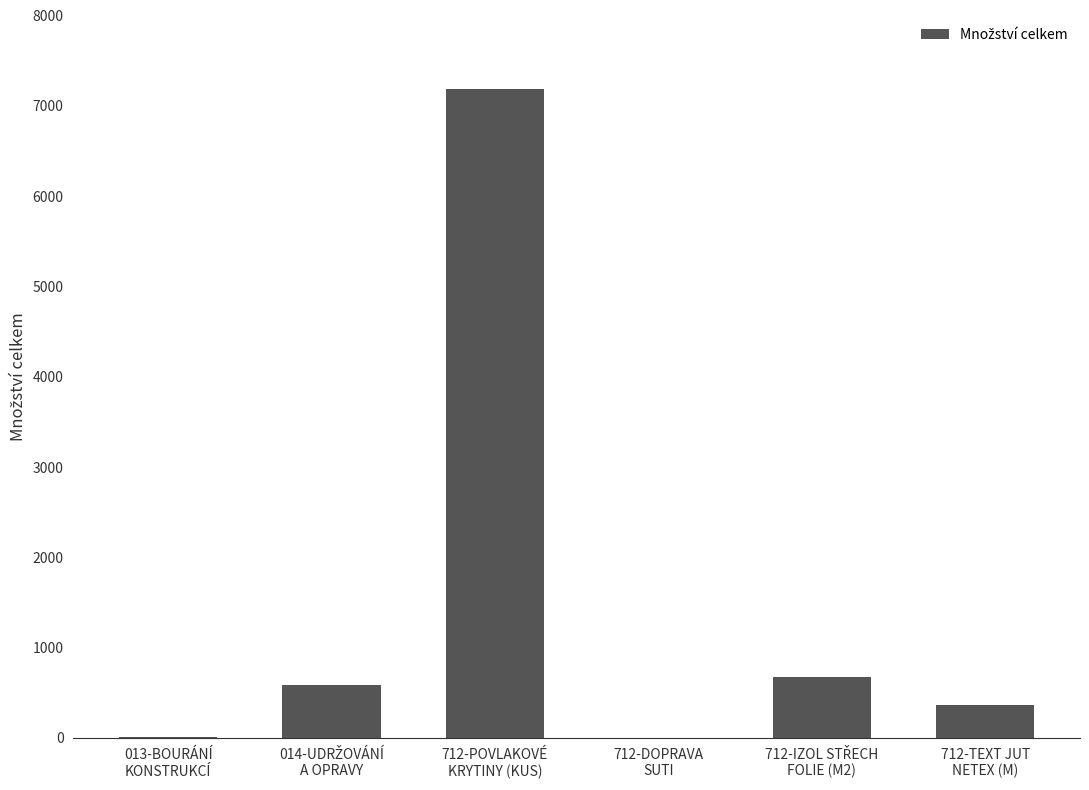

What is the greatest value displayed?

7182.0